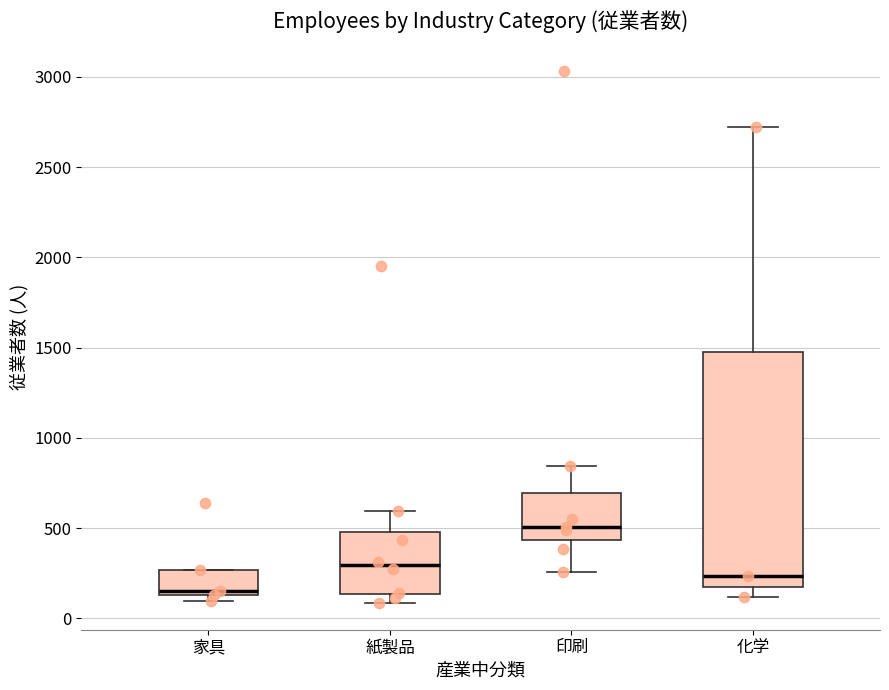

Where is the upper edge of the box for 紙製品 on the y-axis? The values are not printed on the chart, so give them approximately, as read against the axis.

500